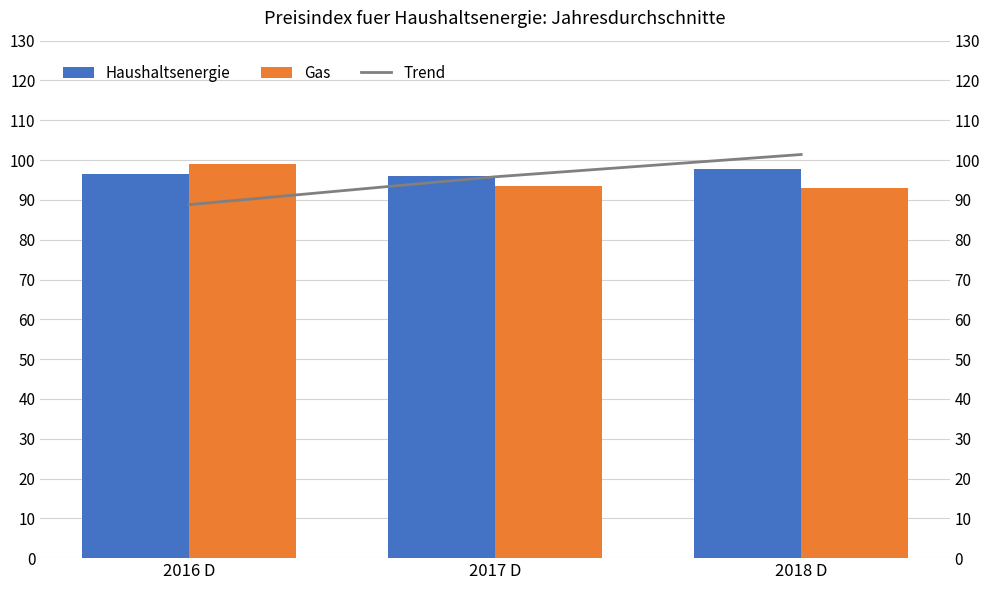

What is the minimum value shown in the chart?

88.8